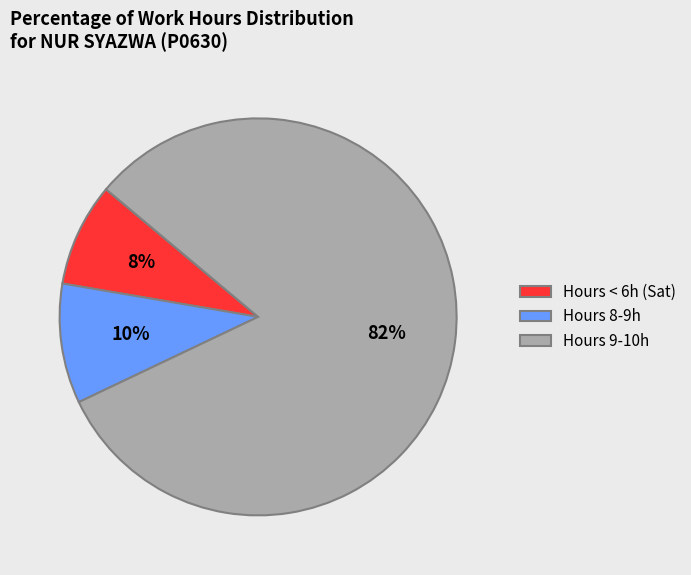

Is there a majority slice in this chart?

Yes